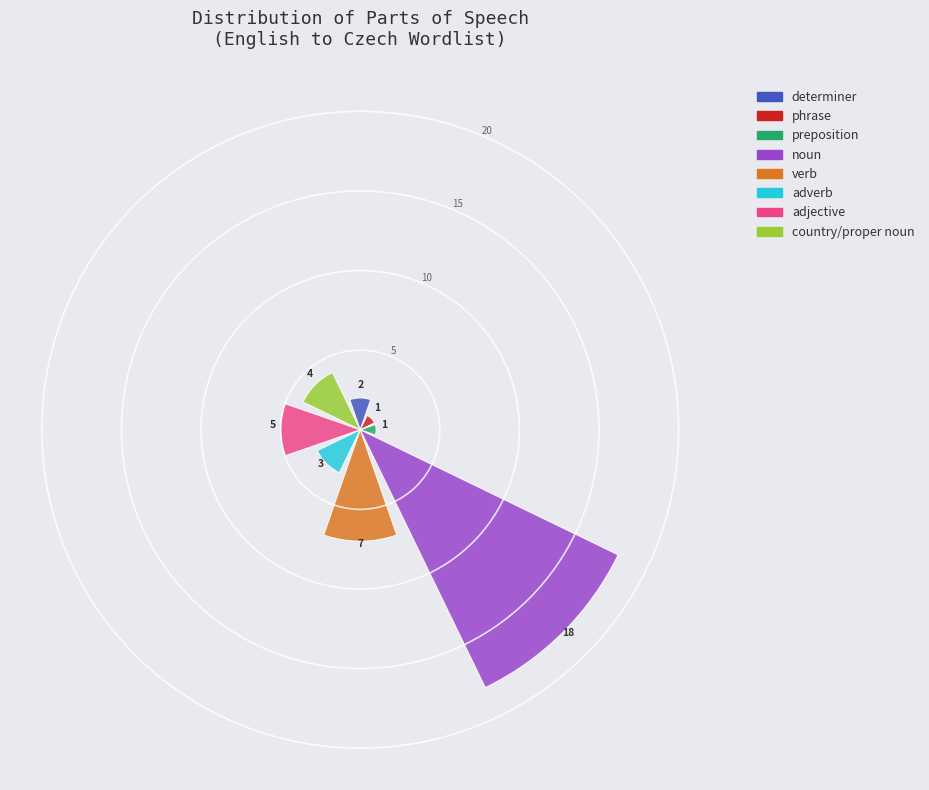

Which series has the largest range (max minus min)?

determiner